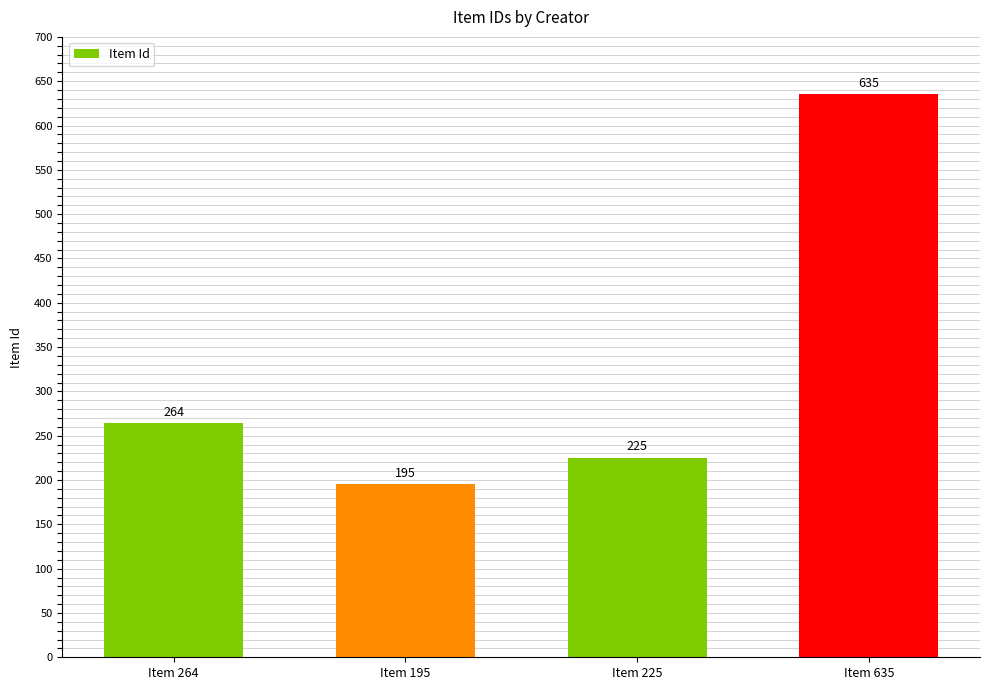

What is the change in value from Item 195 to Item 635?

+440